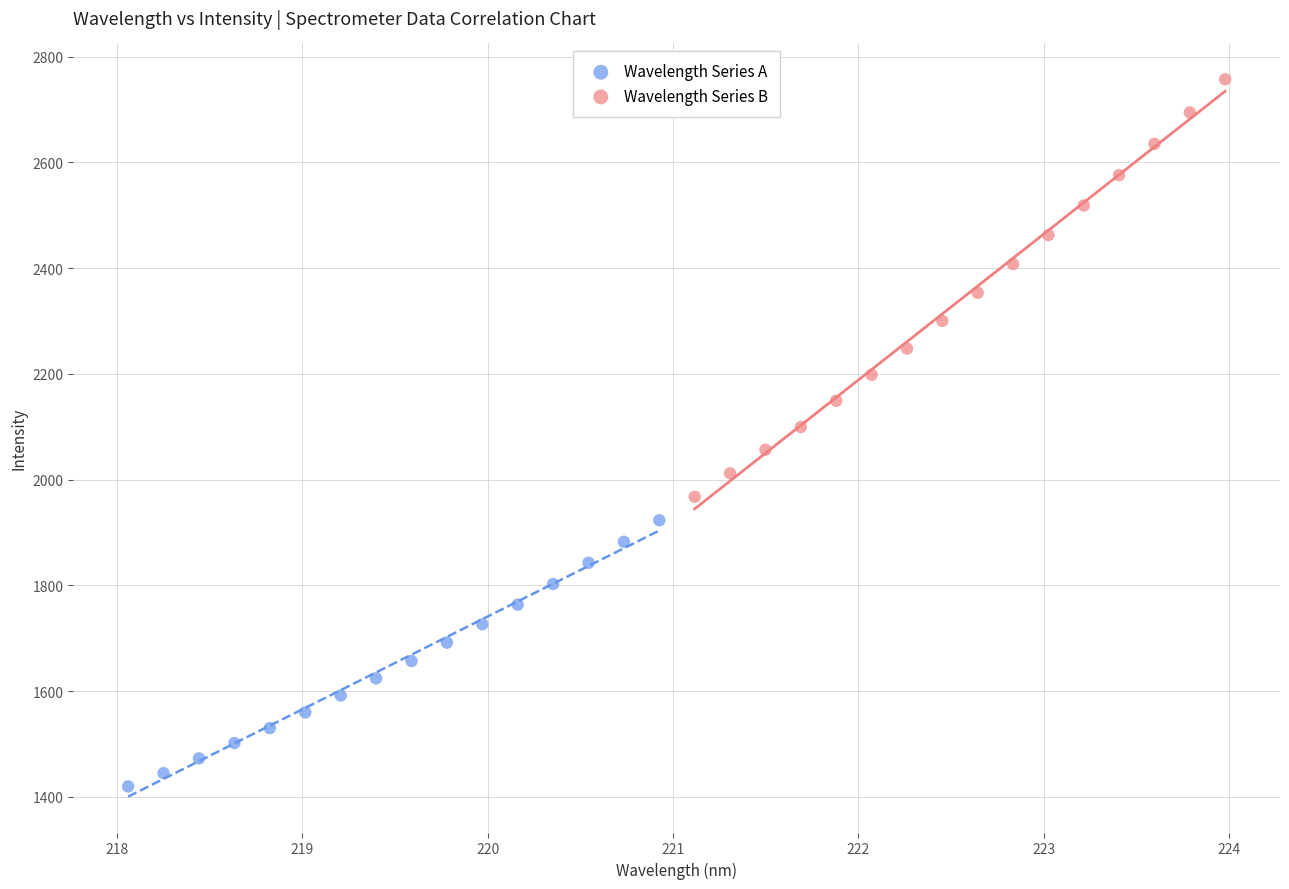

Which series reaches the maximum Y coordinate?

Wavelength Series B